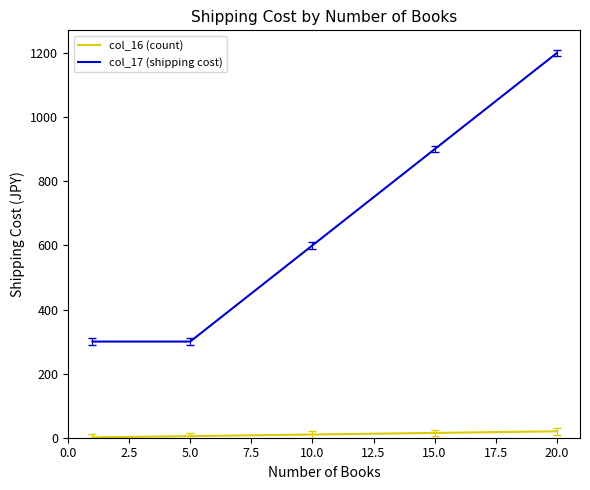

What is the greatest value displayed?

1200